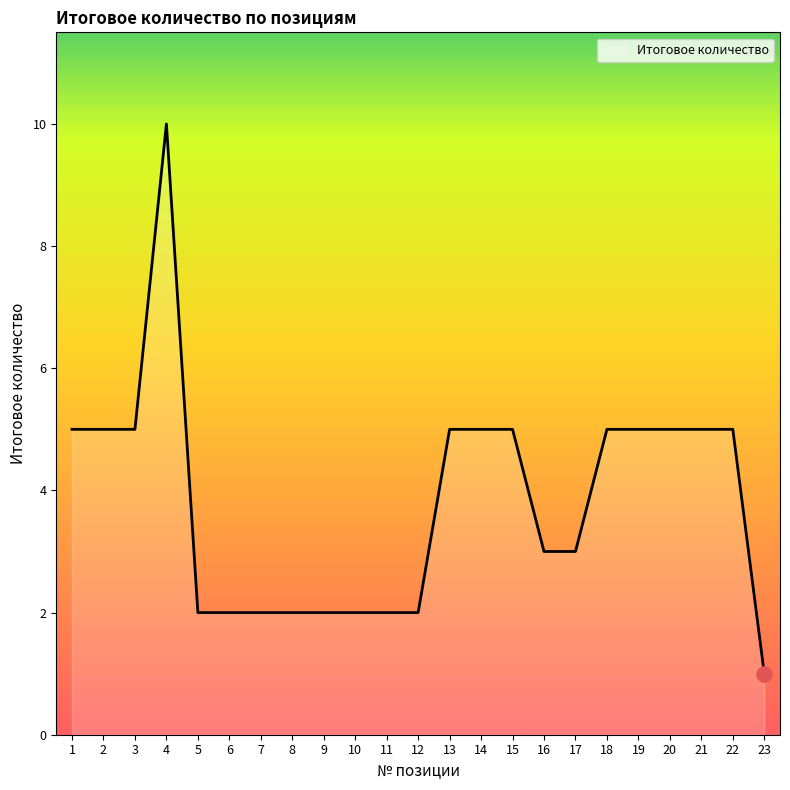

What is the ratio of the value at 15 to the value at 22?

1.0